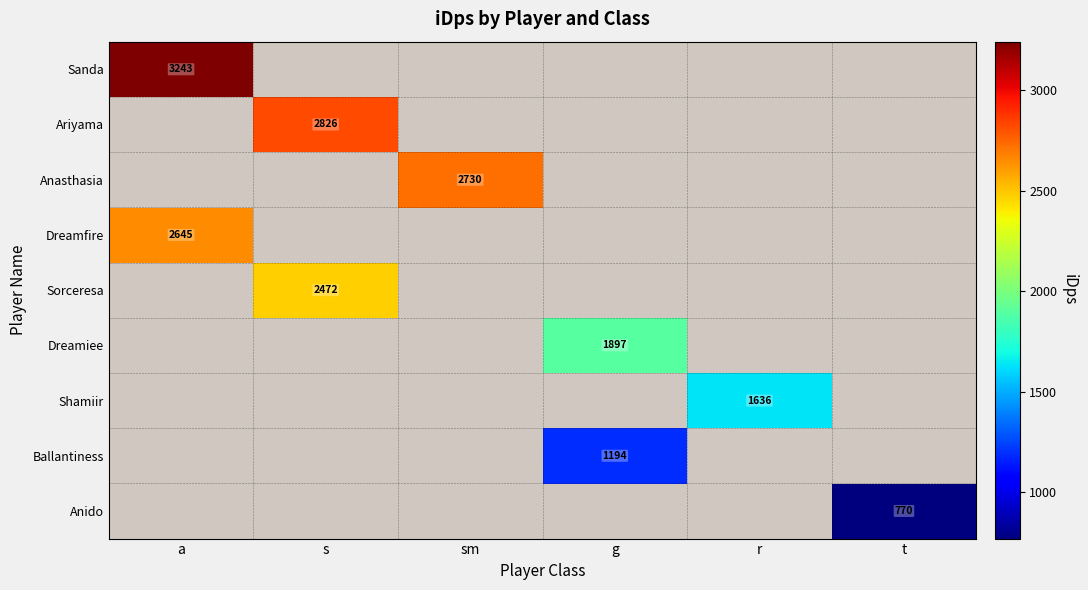

How many data points in Ballantiness are above 1193?

1